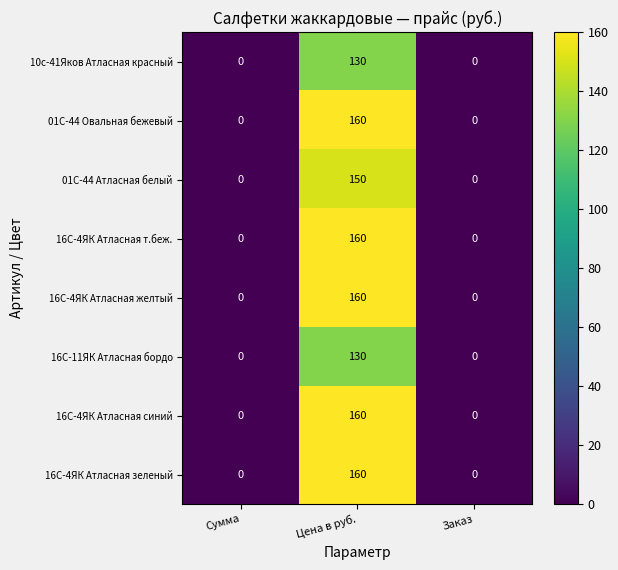

The value of 16С-4ЯК Атласная т.беж. at Цена в руб. is 104. True or false?

False